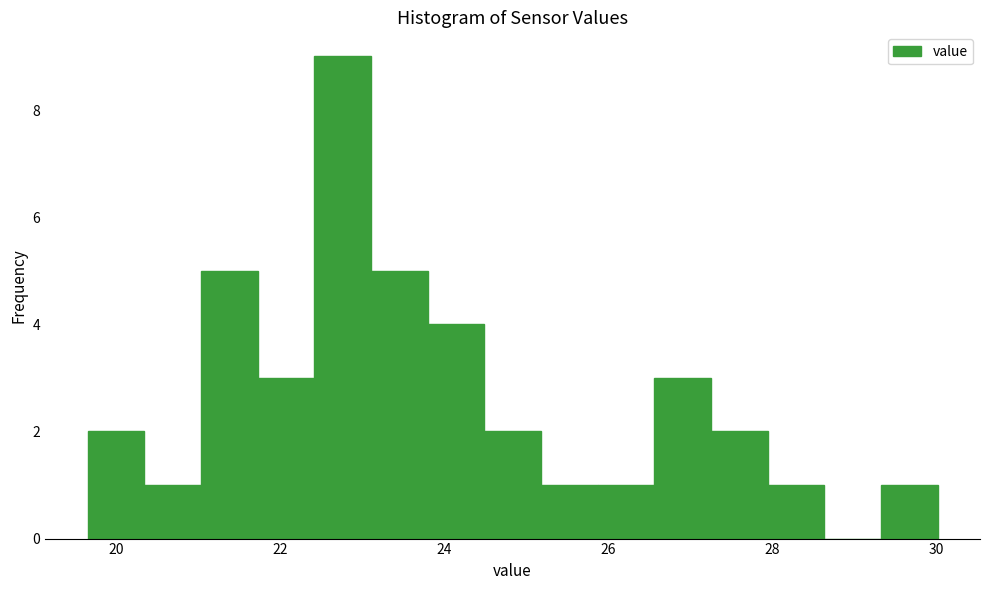

Around what value on the x-axis is the tallest bar? Give the approximate position of its centre, as read against the axis.

22.8